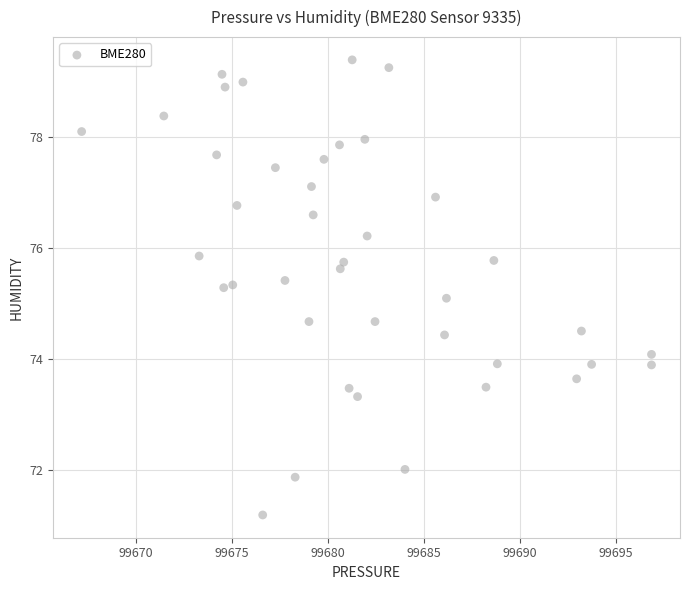

What is the range of X values (max minus min)?

29.7